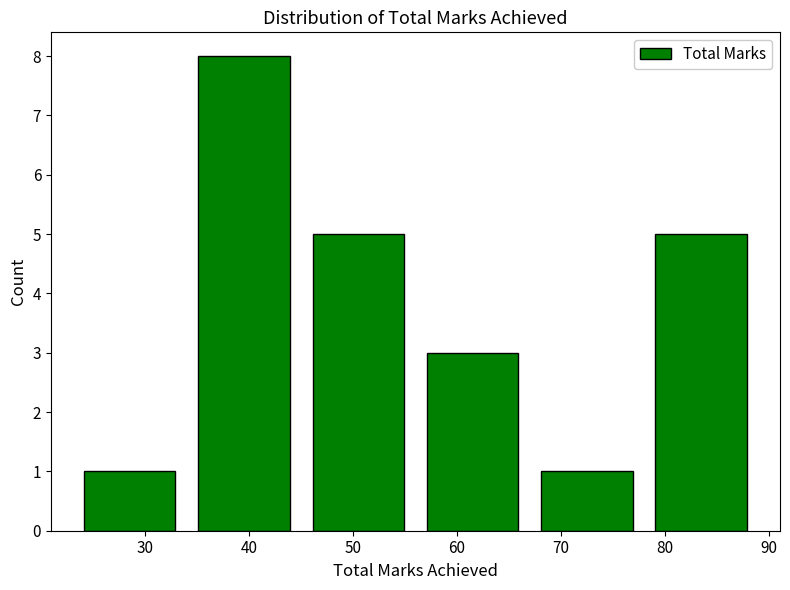

Reading left to right, list every bar in this chart as the range it spans on the x-axis followed by its height. The values are not printed on the chart, so give them approximately, as read against the axis.

23 to 34: 1
34 to 45: 8
45 to 56: 5
56 to 67: 3
67 to 78: 1
78 to 89: 5